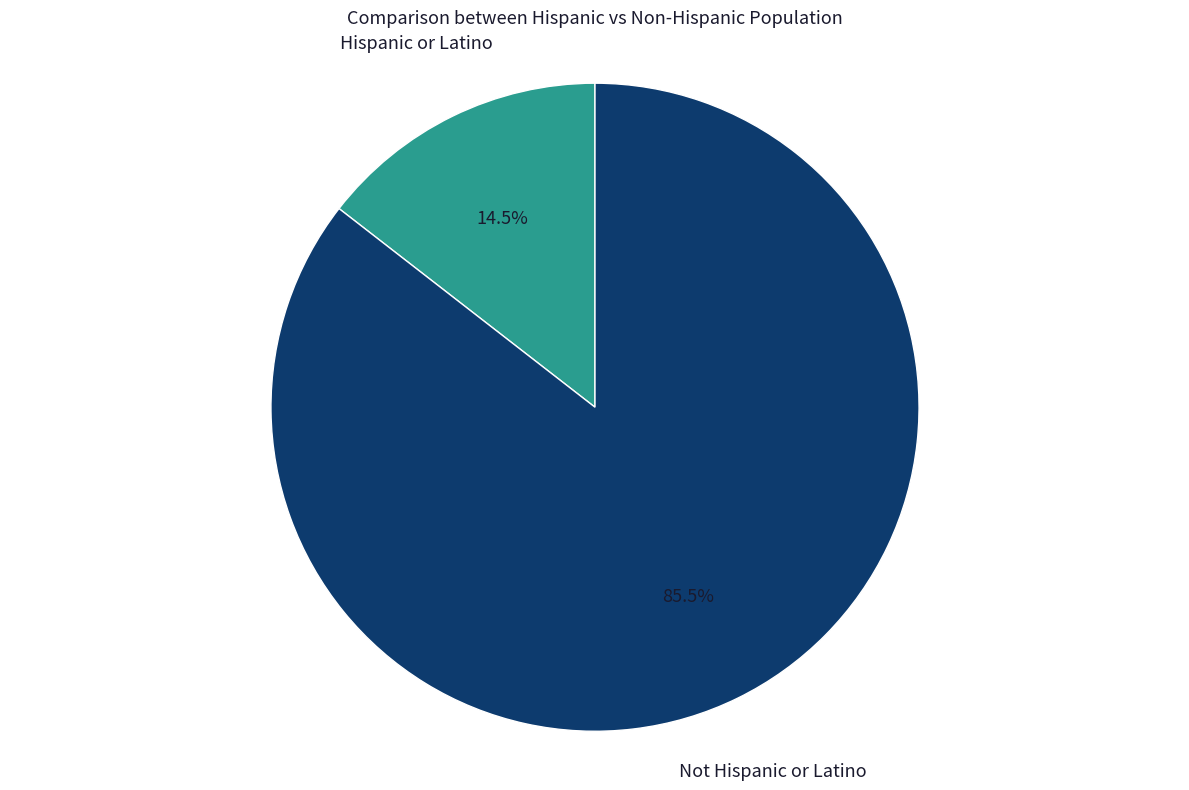

How many segments does this pie chart have?

2